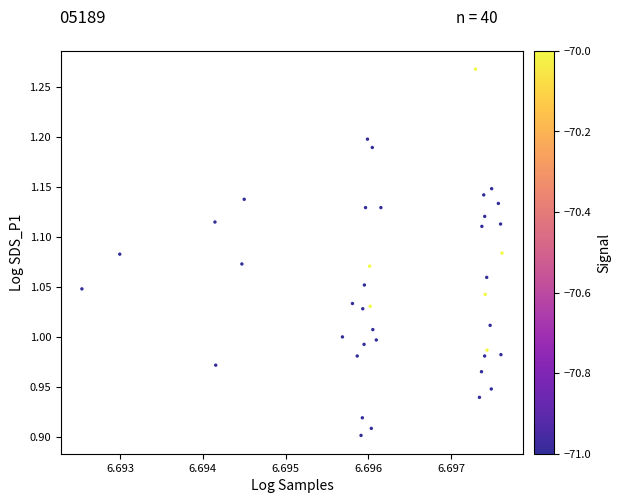

What is the range of Y values (max minus min)?

0.4